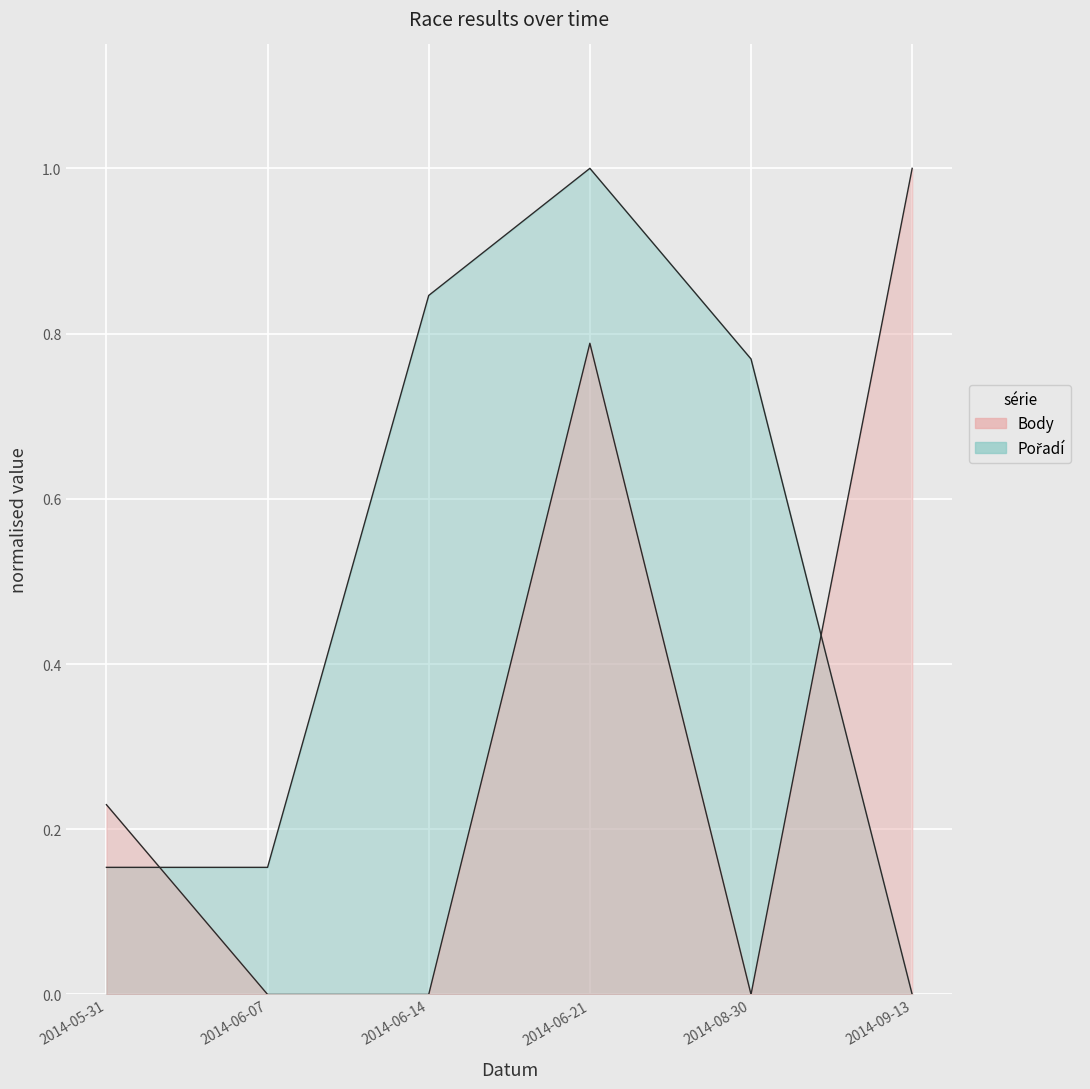

Which category has the lowest value across all series?

2014-09-13